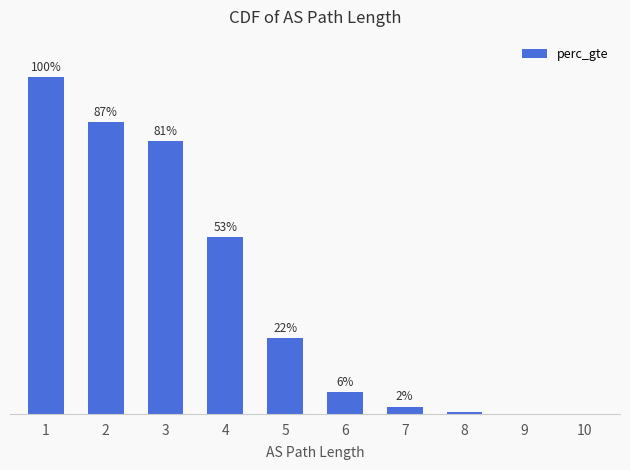

Reading left to right, list all the values displayed in this chart.

1=1.0	2=0.9	3=0.8	4=0.5	5=0.2	6=0.1	7=0.0	8=0.0	9=0.0	10=0.0